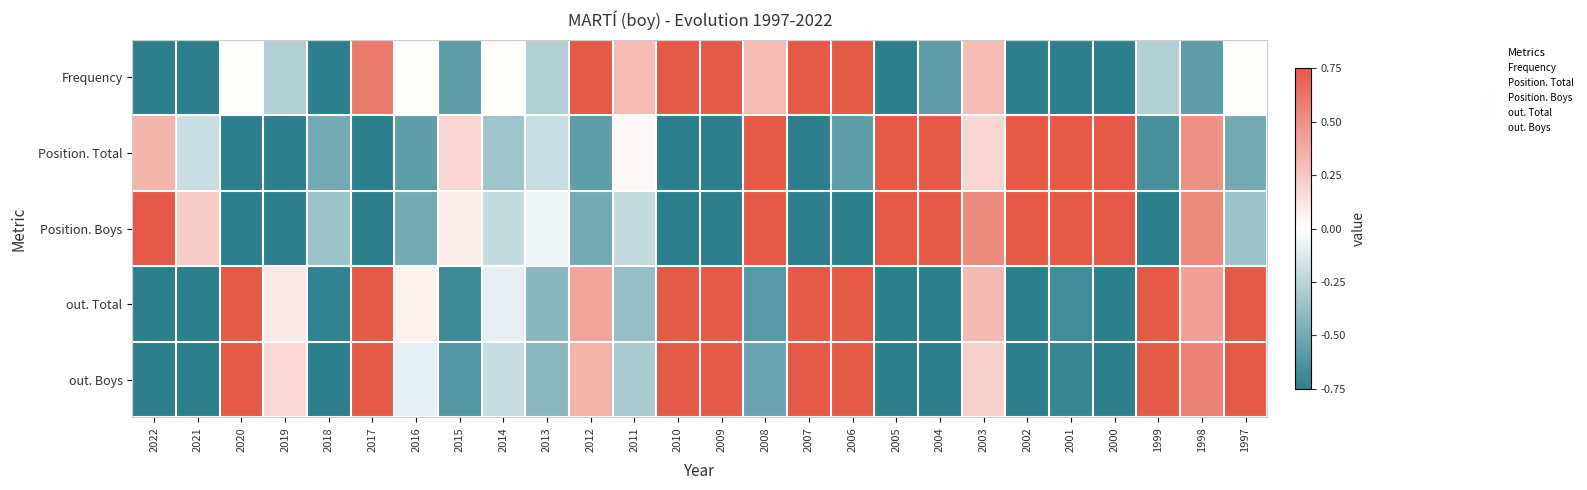

How many distinct data groups are displayed?

5